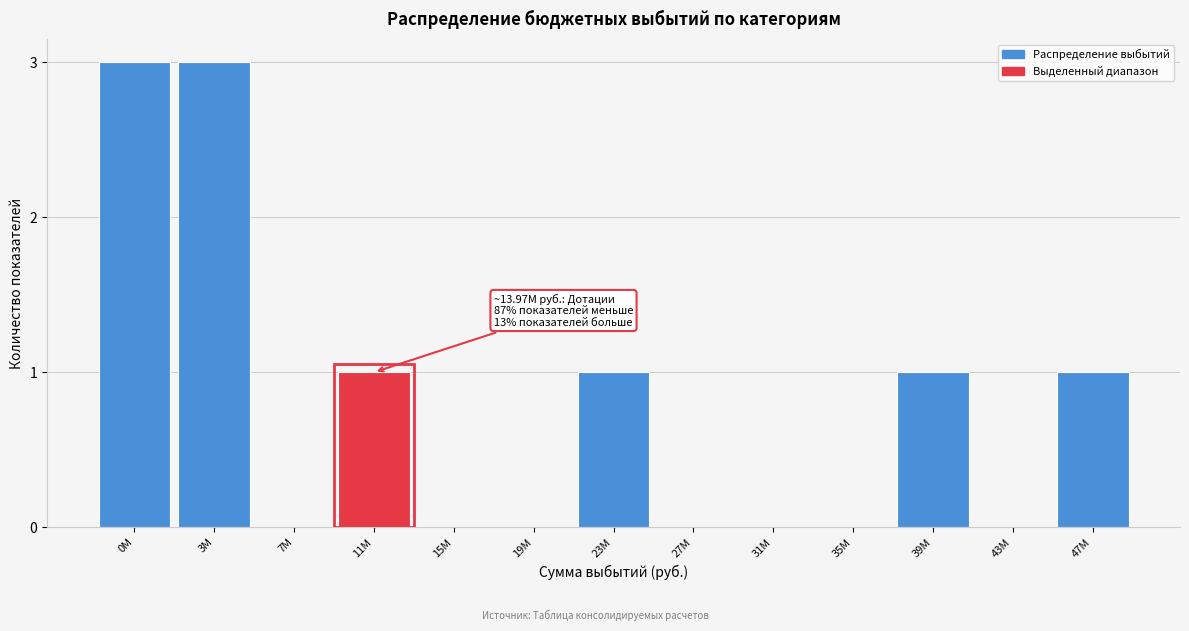

Reading left to right, extract all data points from this chart.

0M=3	3M=3	7M=0	11M=1	15M=0	19M=0	23M=1	27M=0	31M=0	35M=0	39M=1	43M=0	47M=1